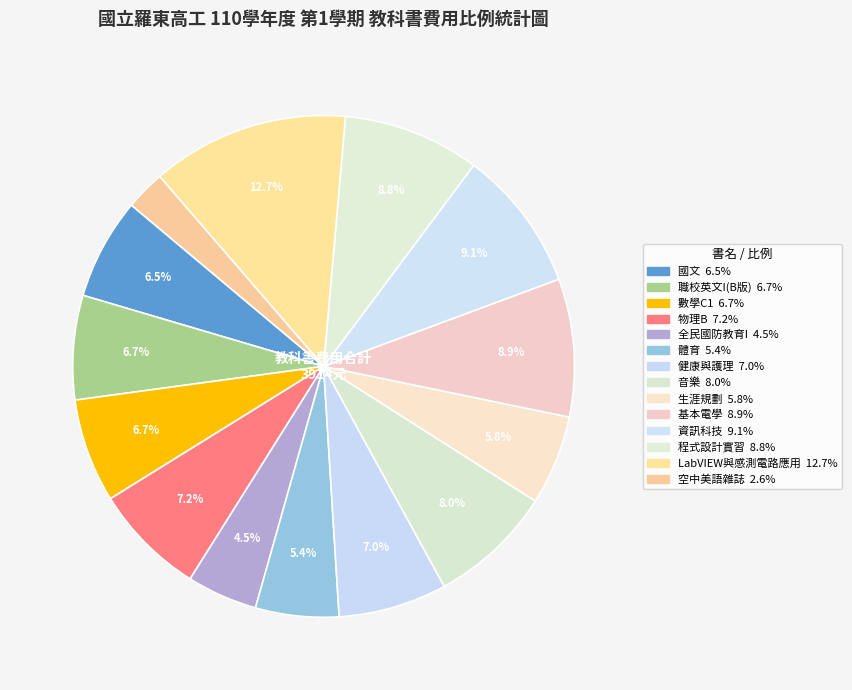

Count the number of slices in the pie.

14